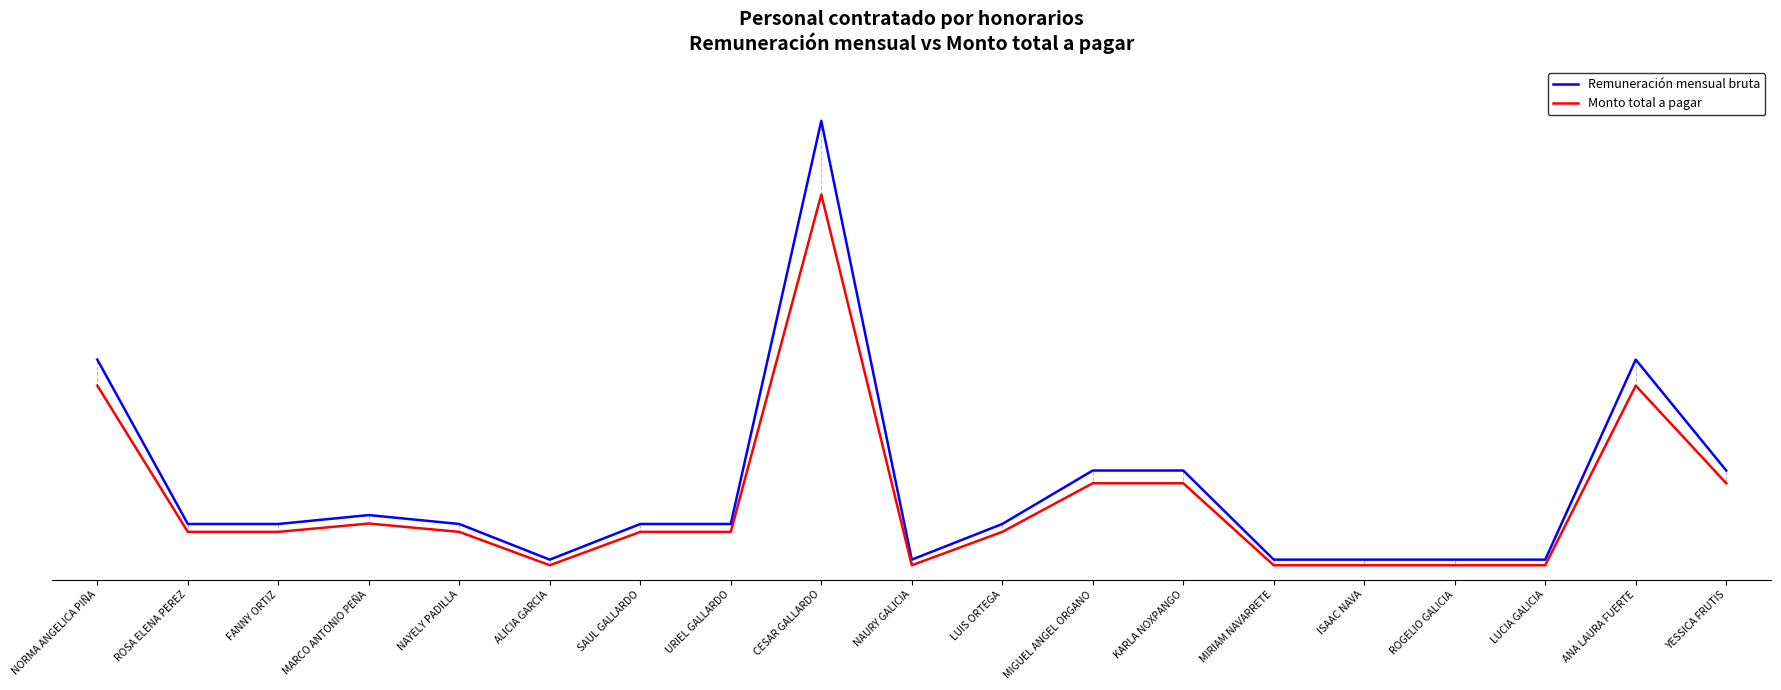

Which series has the largest range (max minus min)?

Remuneración mensual bruta